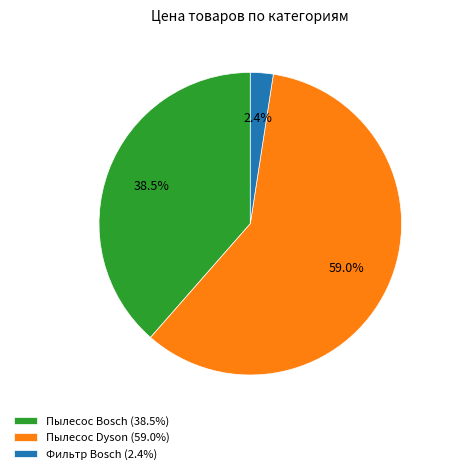

Which category has the biggest portion of the pie?

Пылесос Dyson (59.0%)